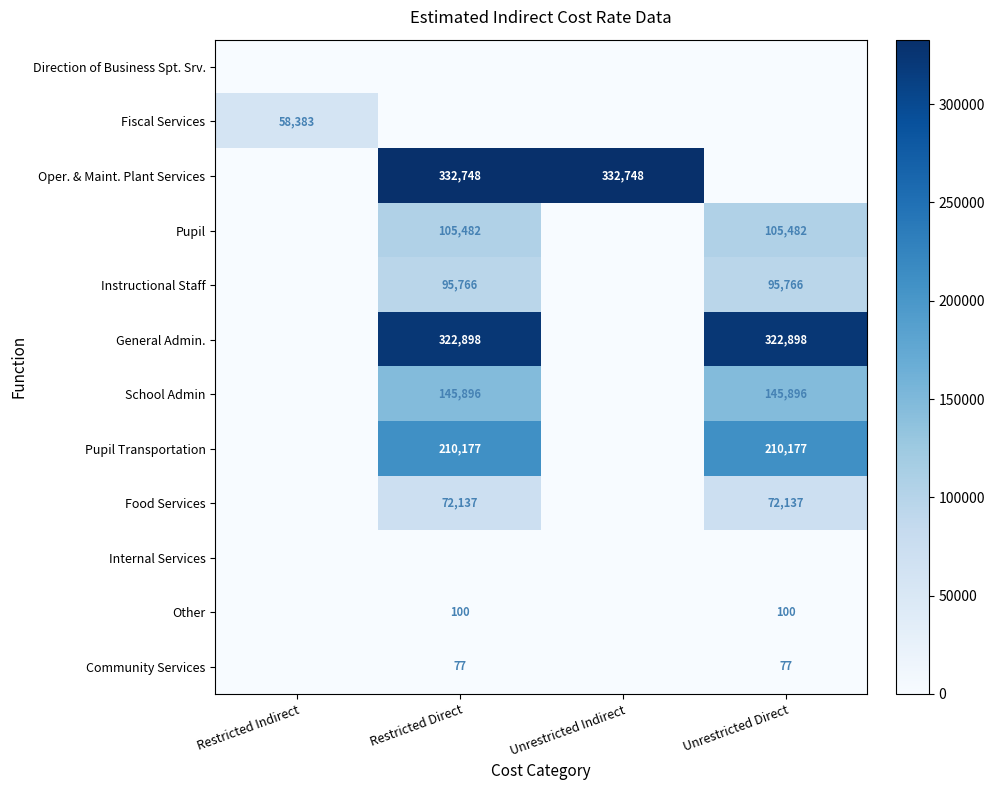

Is the value of Food Services at Restricted Direct greater than the value of Oper. & Maint. Plant Services at Unrestricted Indirect?

No